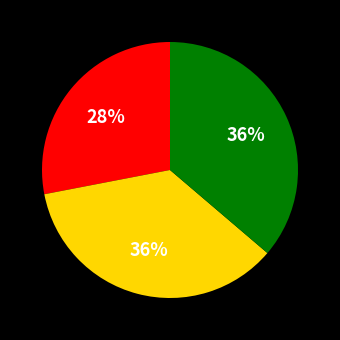

To the nearest percent, what is the average slice percentage?

33%